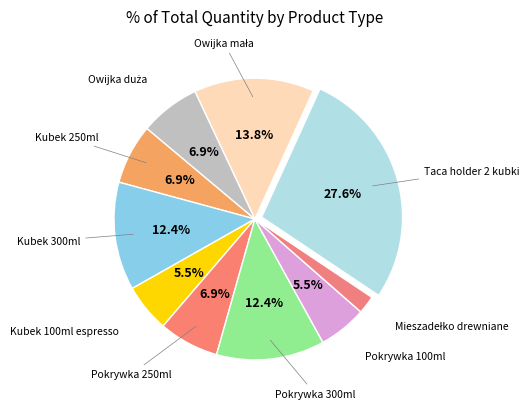

How many slices are in this pie chart?

10